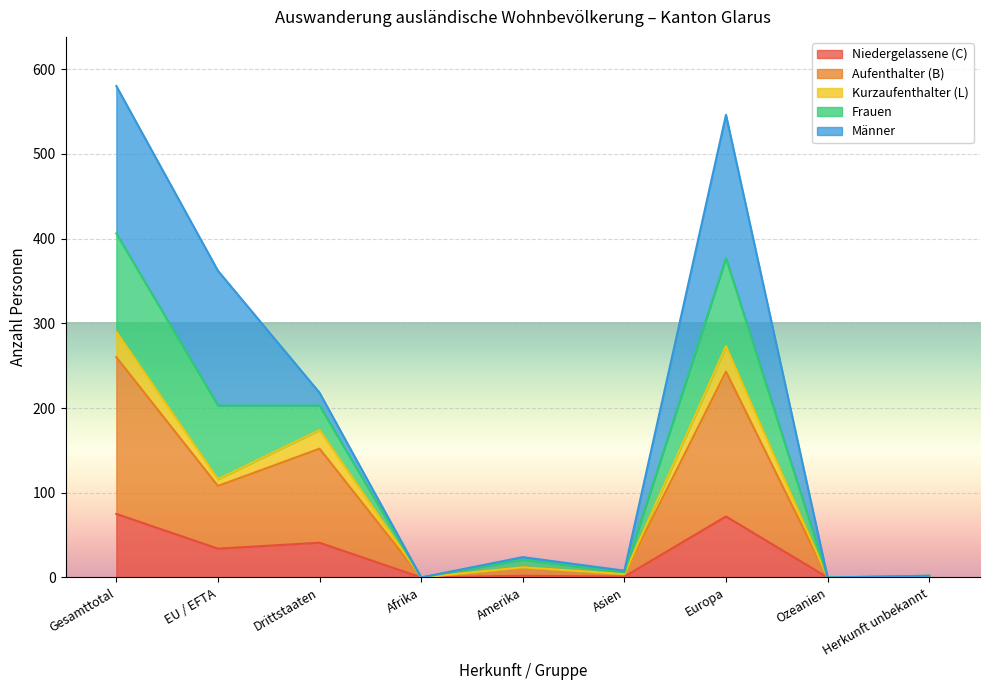

What is the label of the 5th point from the right?

Amerika